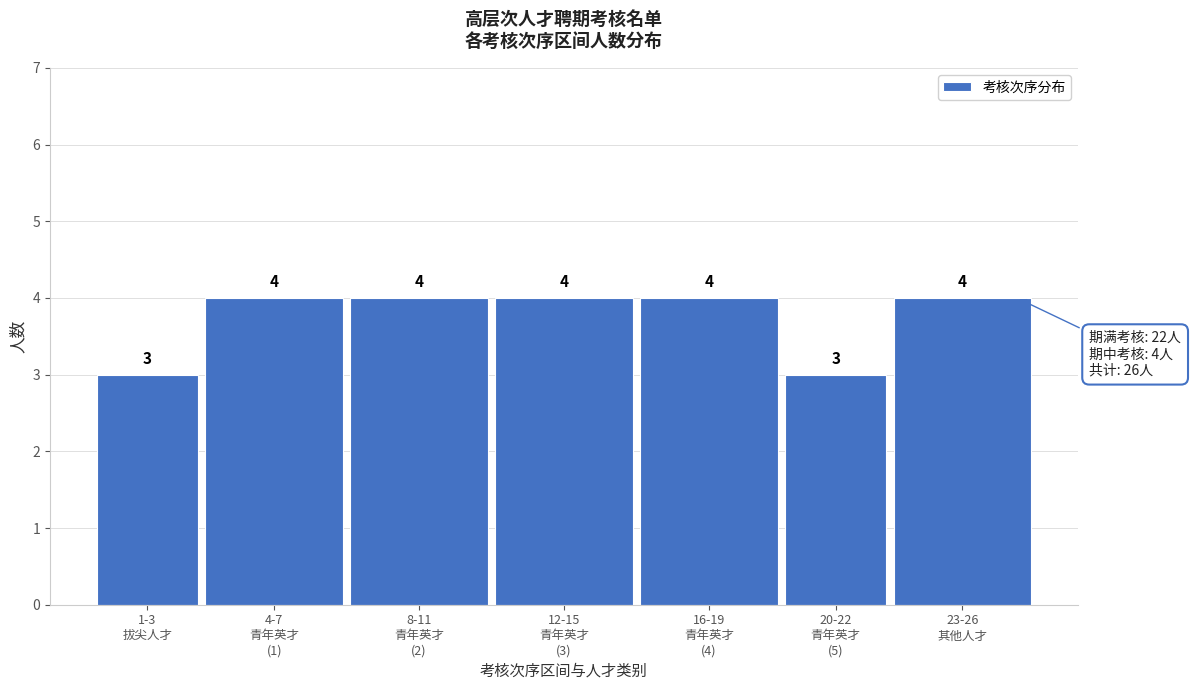

Reading right to left, extract all data points from this chart.

4	3	4	4	4	4	3